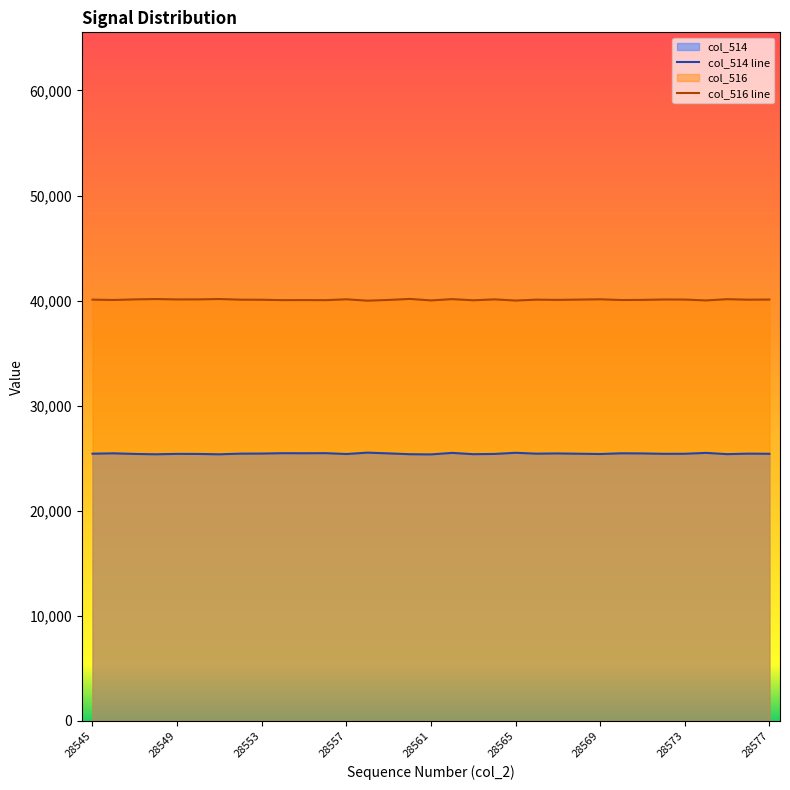

What is the total value across all series at 28569?

65535